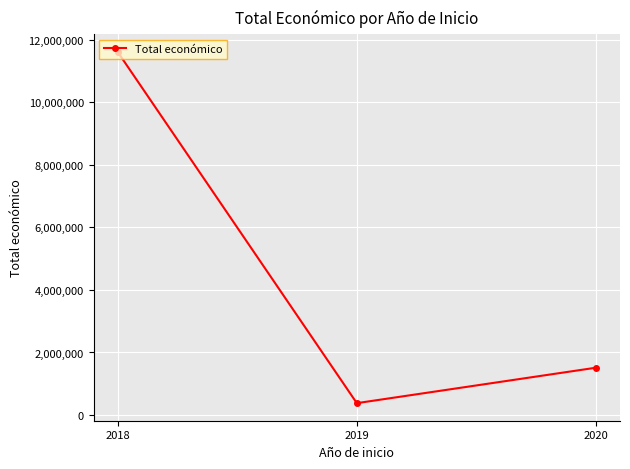

Reading left to right, extract all data points from this chart.

11614025	379920	1513726